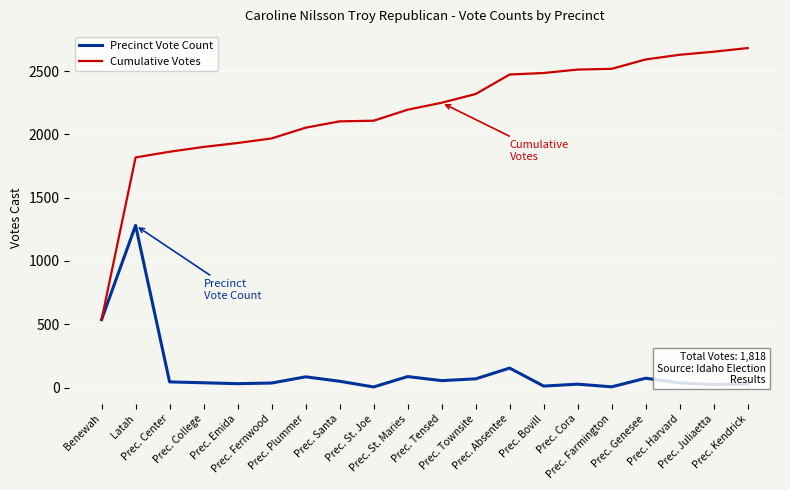

What is the maximum value for Precinct Vote Count?

1281